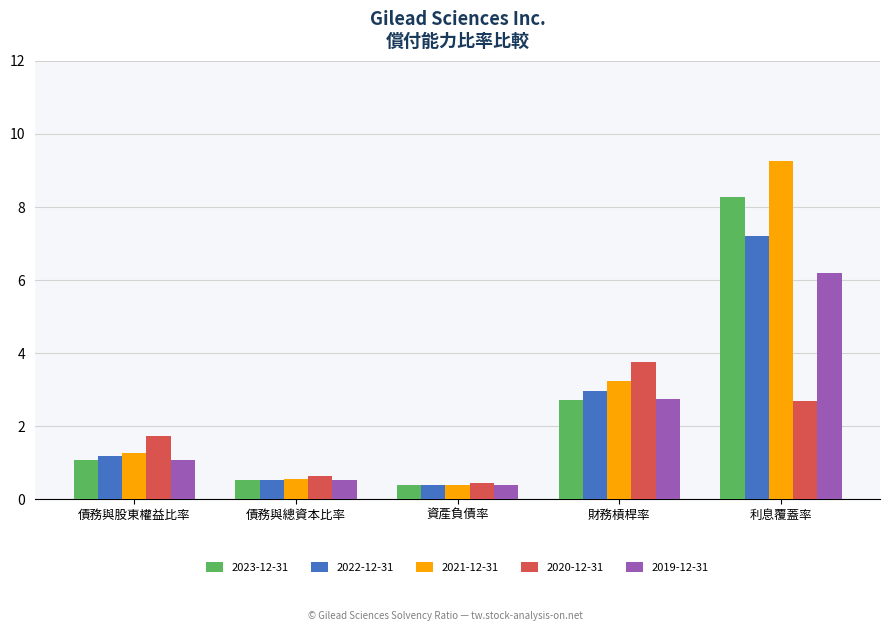

What is the maximum value for 2022-12-31?

7.2